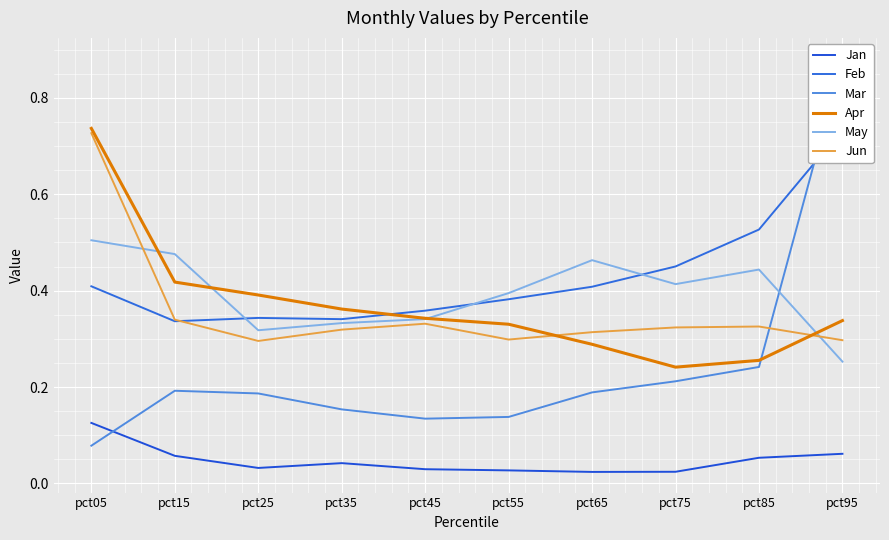

Reading left to right, what are all the values shown in this chart?

Jan: 0.1	0.1	0.0	0.0	0.0	0.0	0.0	0.0	0.1	0.1
Feb: 0.4	0.3	0.3	0.3	0.4	0.4	0.4	0.5	0.5	0.7
Mar: 0.1	0.2	0.2	0.2	0.1	0.1	0.2	0.2	0.2	0.9
Apr: 0.7	0.4	0.4	0.4	0.3	0.3	0.3	0.2	0.3	0.3
May: 0.5	0.5	0.3	0.3	0.3	0.4	0.5	0.4	0.4	0.3
Jun: 0.7	0.3	0.3	0.3	0.3	0.3	0.3	0.3	0.3	0.3